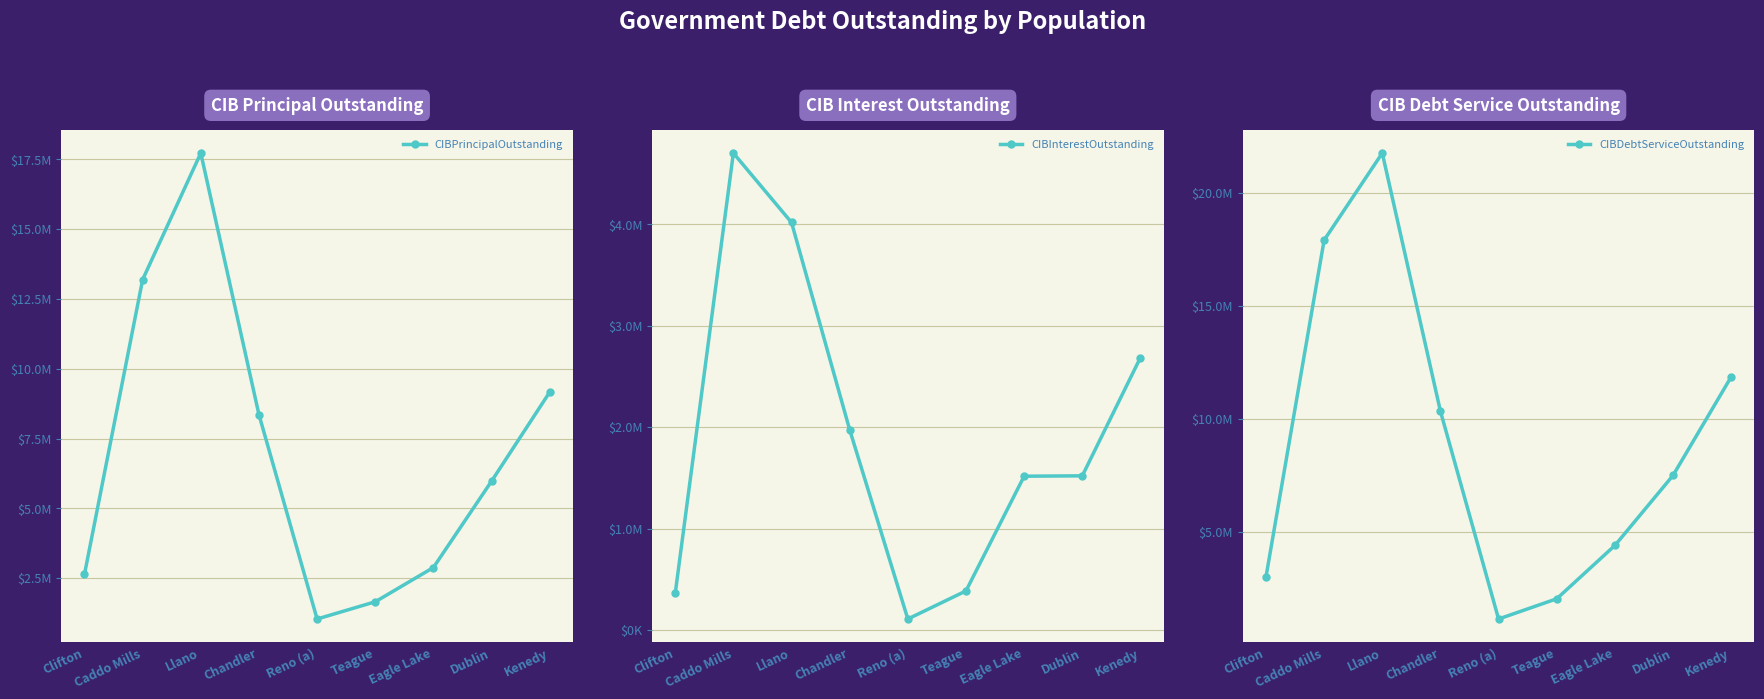

At Clifton, list the series in order from smallest to largest.

CIBInterestOutstanding, CIBPrincipalOutstanding, CIBDebtServiceOutstanding